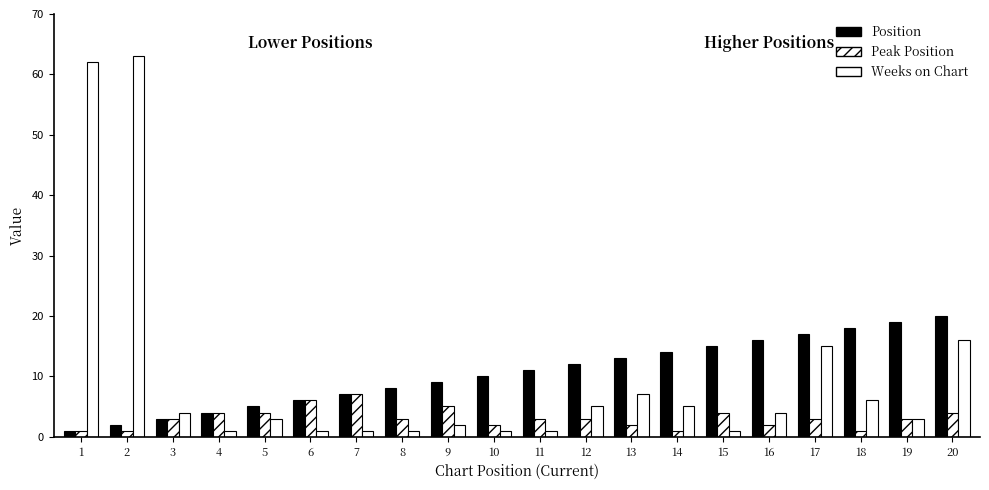

How many distinct data groups are displayed?

3